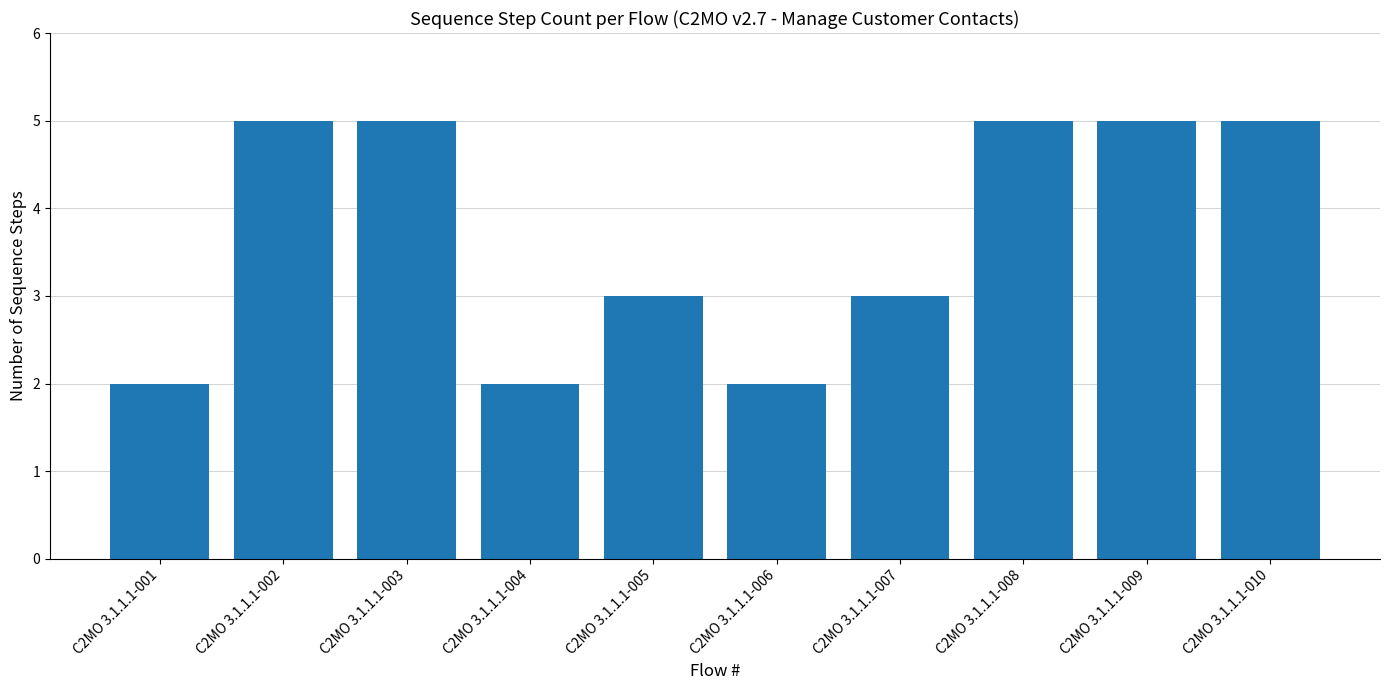

How many bars are there in total?

10